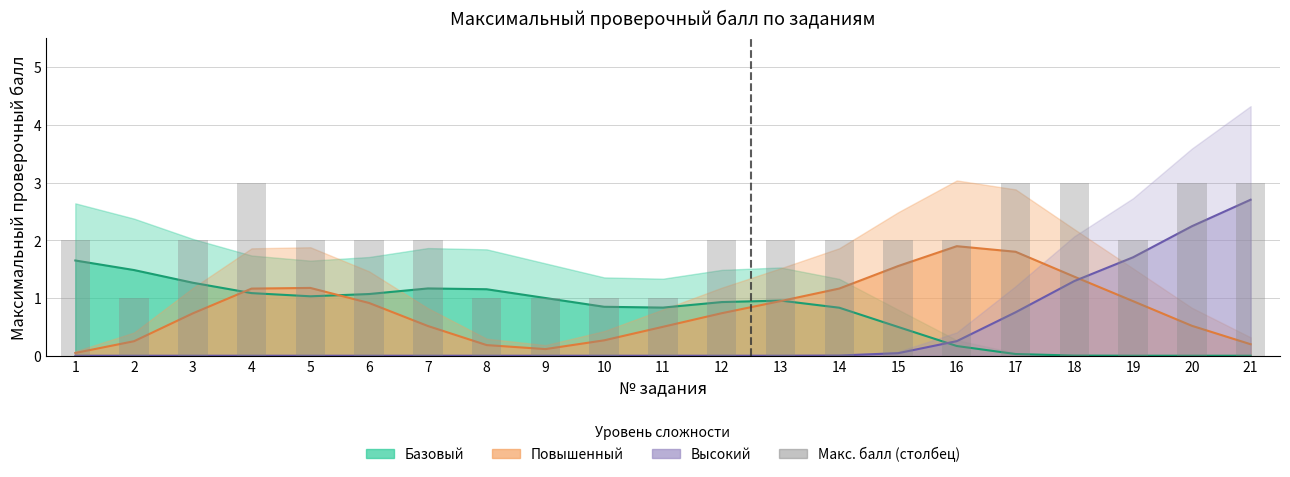

What is the difference between the second highest and second lowest values?

2